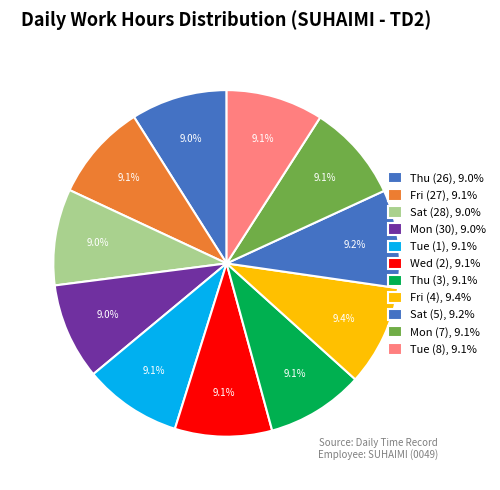

Which slice is the largest?

Fri (4)